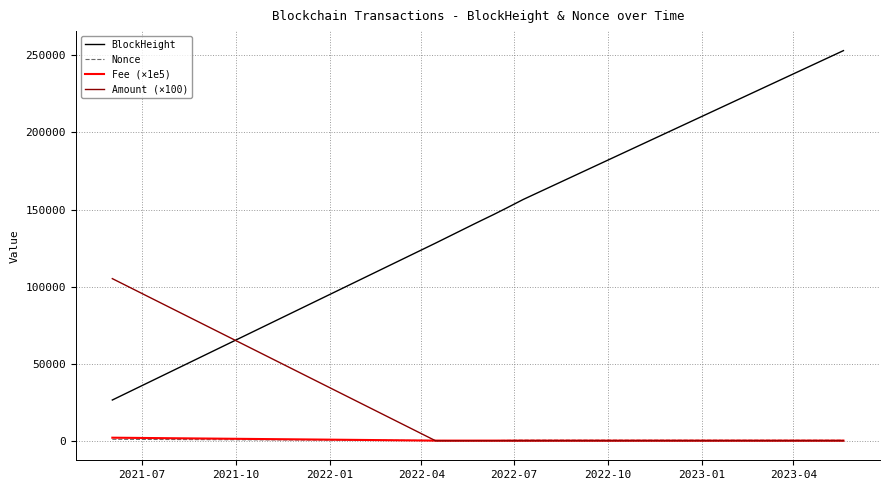

Which series has the largest range (max minus min)?

BlockHeight